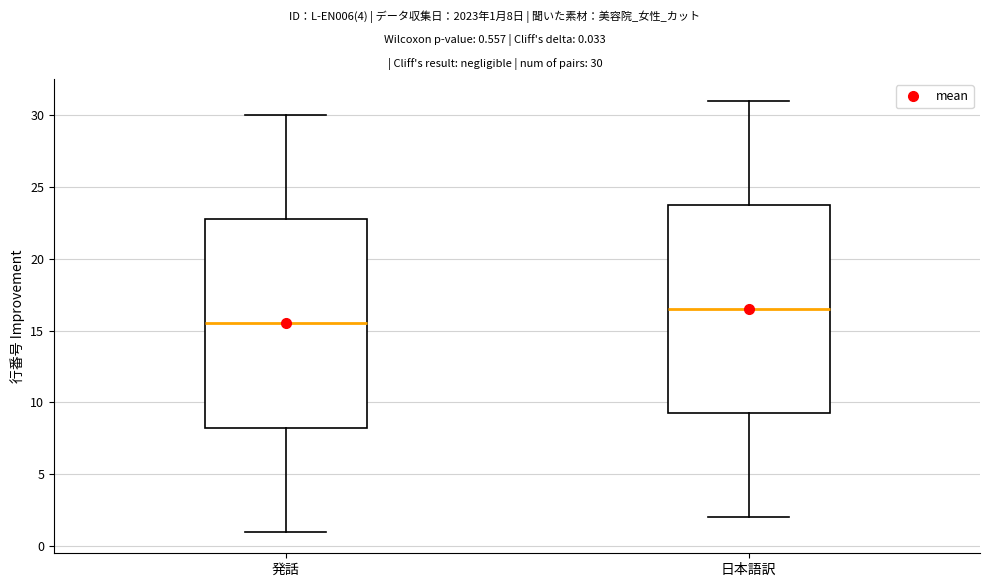

Where does the median line of the box for 日本語訳 sit on the y-axis? The values are not printed on the chart, so give them approximately, as read against the axis.

16.5